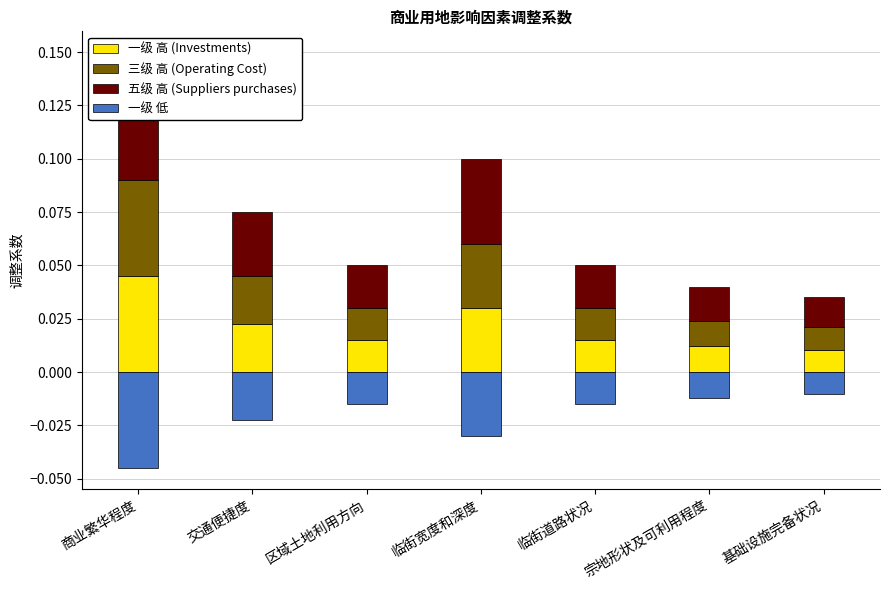

Is it true that 三级 高 (Operating Cost) equals 0.0 at 基础设施完备状况?

False